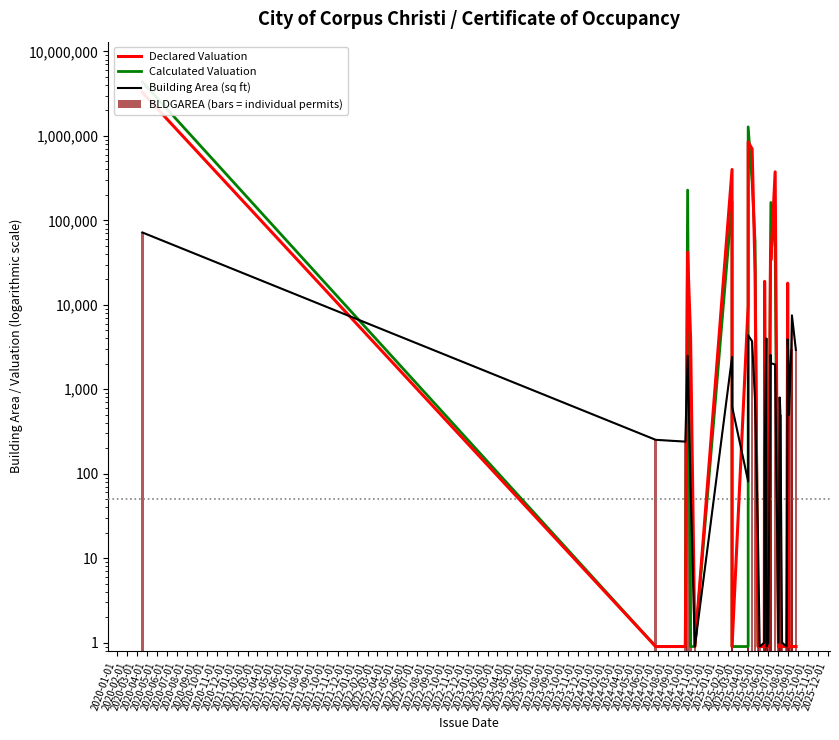

What is the sum of all Calculated Valuation values?

6628839.6